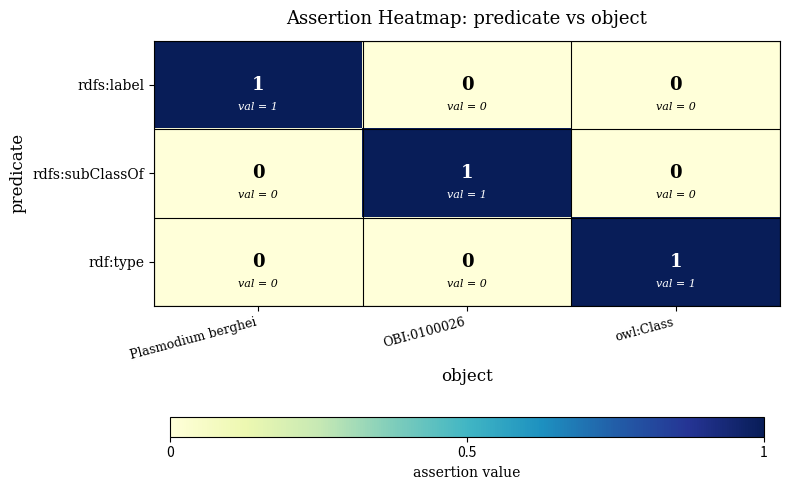

The rdf:type series shows 0 at Plasmodium berghei. True or false?

True